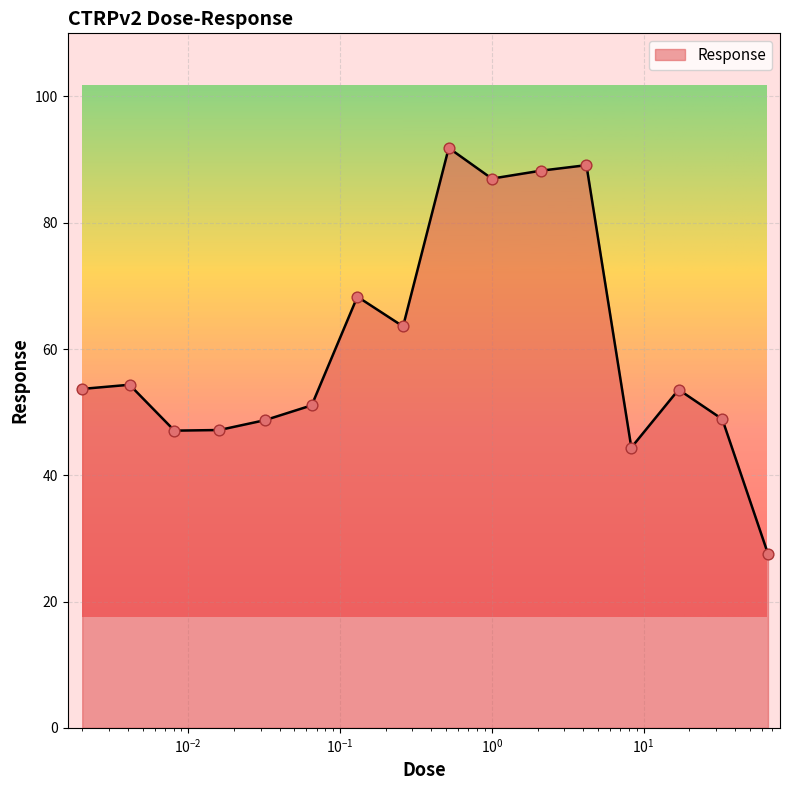

What is the minimum value shown in the chart?

27.6